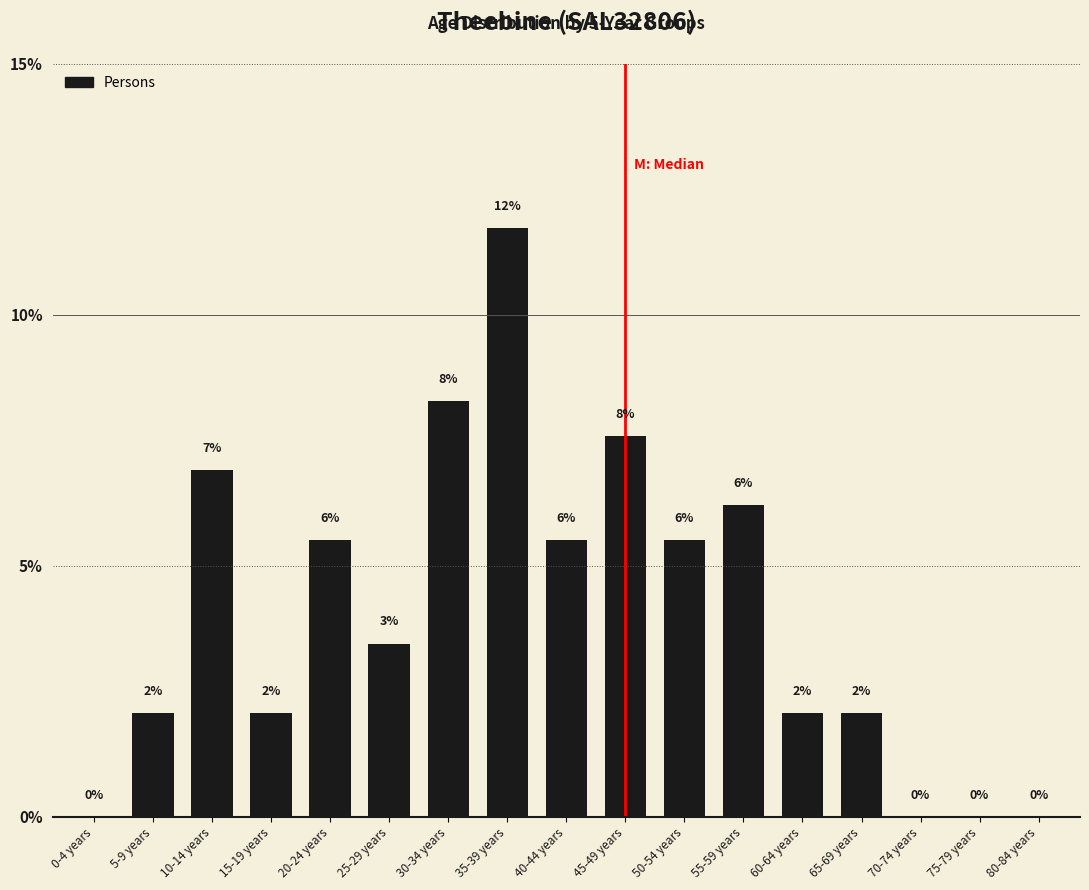

Reading left to right, transcribe all the data shown in this chart.

0.0	2.1	6.9	2.1	5.5	3.4	8.3	11.7	5.5	7.6	5.5	6.2	2.1	2.1	0.0	0.0	0.0